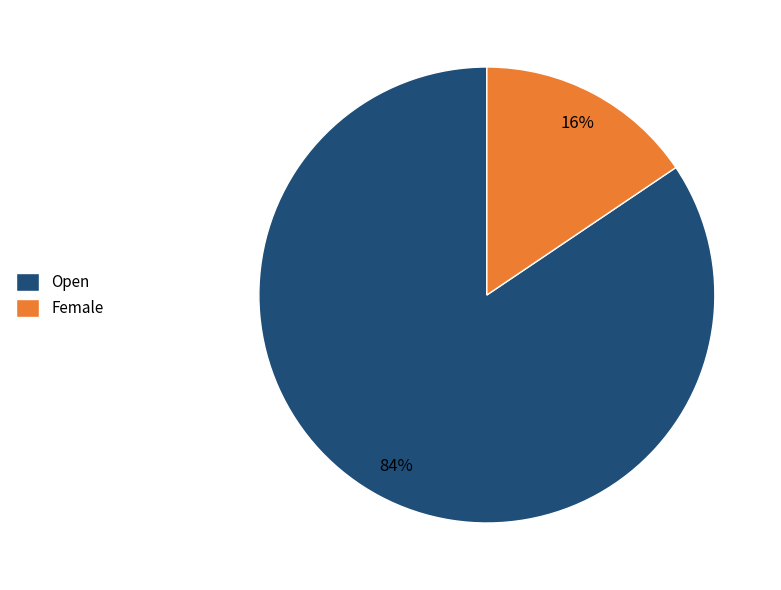

To the nearest percent, what is the average slice percentage?

50%